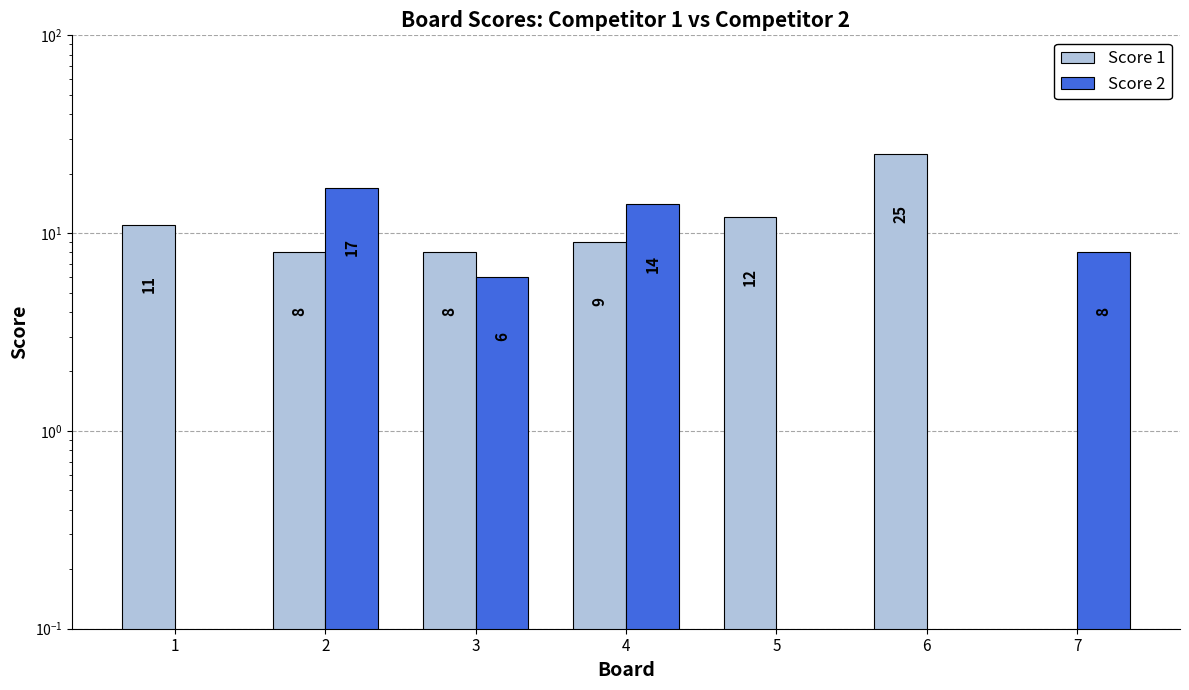

Which has a higher value, 4 or 7?

4